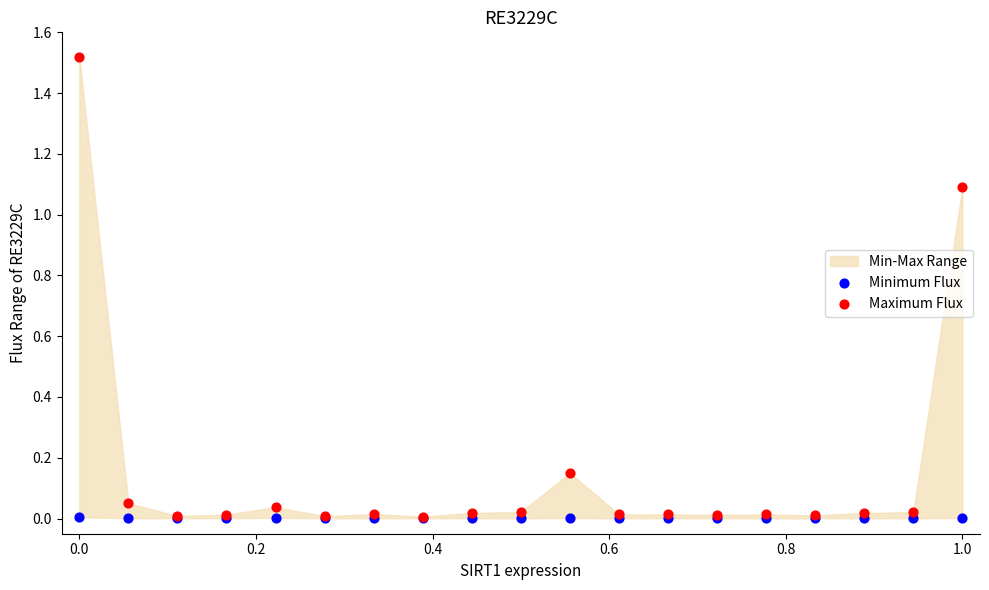

Which series contains the highest Y value?

Maximum Flux